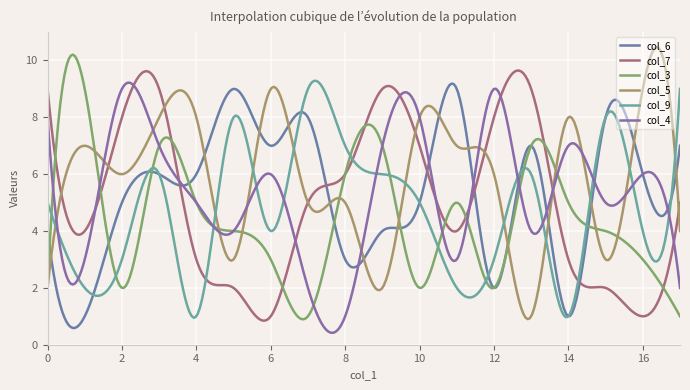

How many lines are shown in the chart?

6